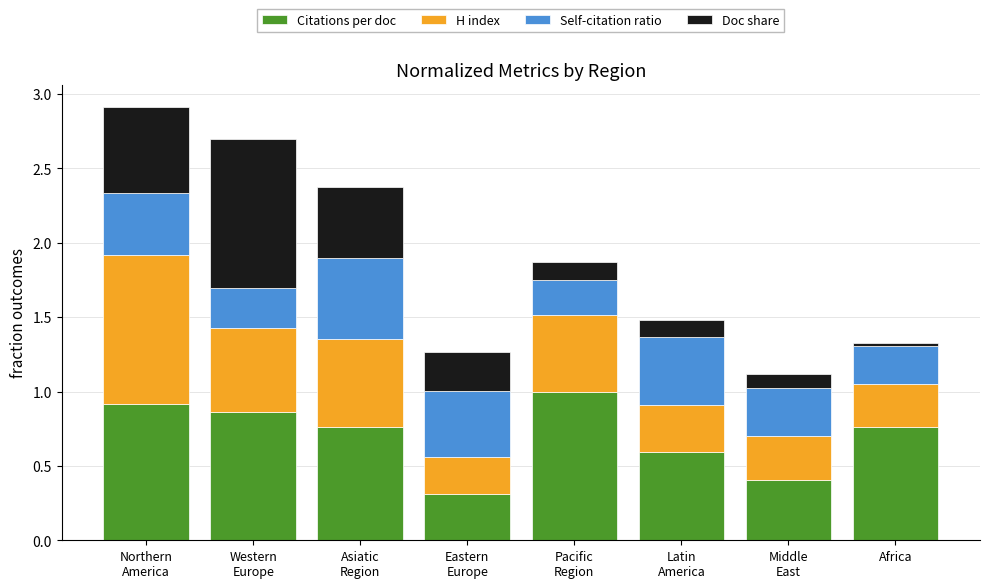

What is the average value of the Citations per doc series?

0.7